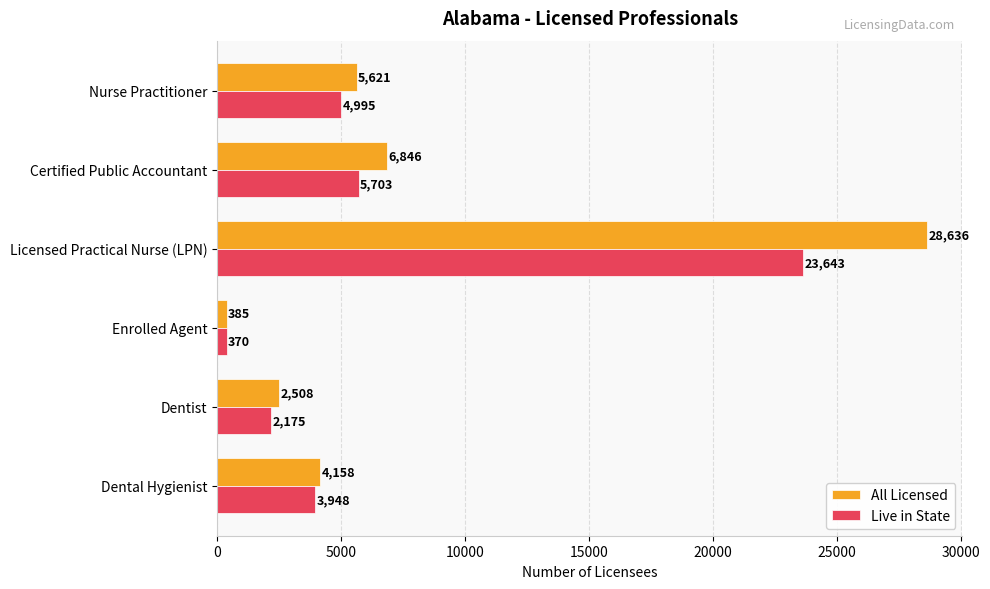

What is the spread (max minus min) of values at Dental Hygienist?

210